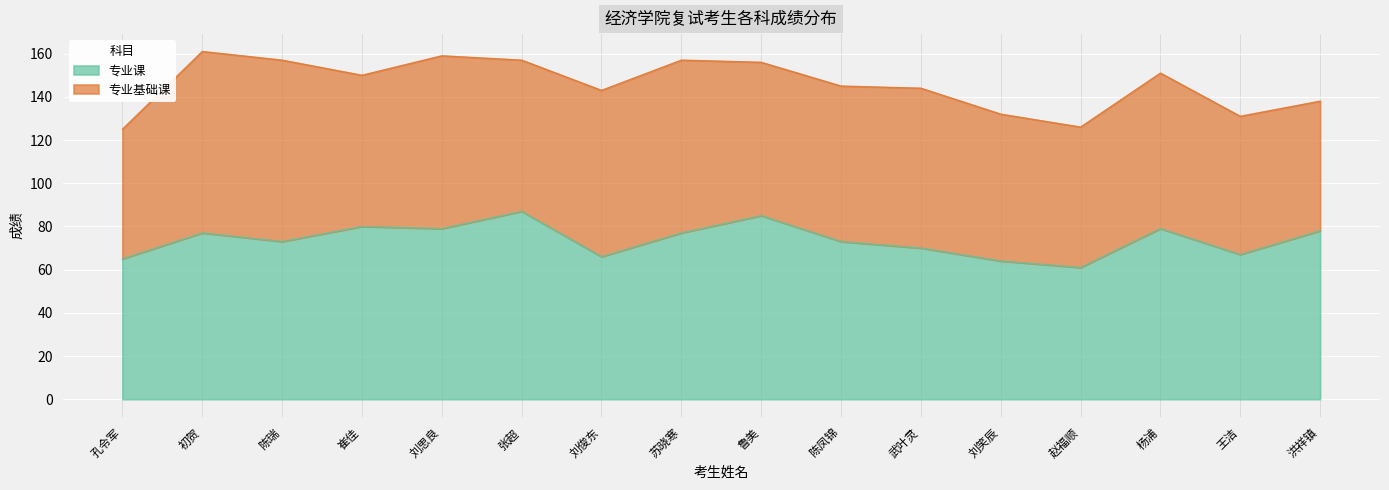

Reading left to right, list all the values displayed in this chart.

孔令军=65	初贺=77	陈瑞=73	崔佳=80	刘思良=79	张超=87	刘俊东=66	苏晓寒=77	鲁美=85	陈凤锦=73	武叶灵=70	刘笑辰=64	赵福顺=61	杨浦=79	王洁=67	洪祥镇=78